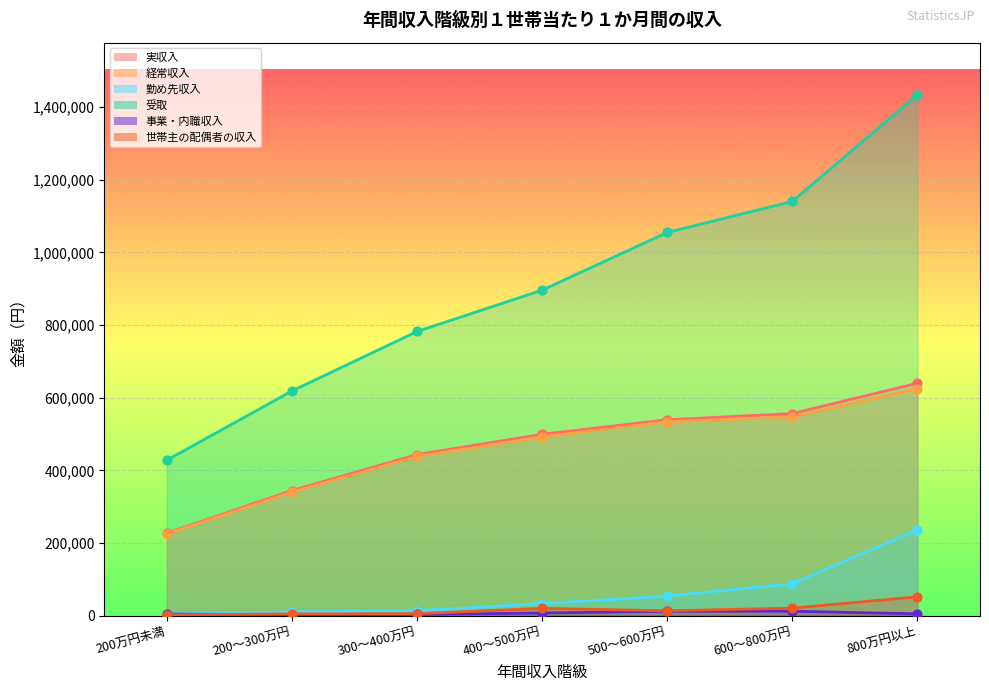

What is the total value across all series at 400～500万円?

1947235